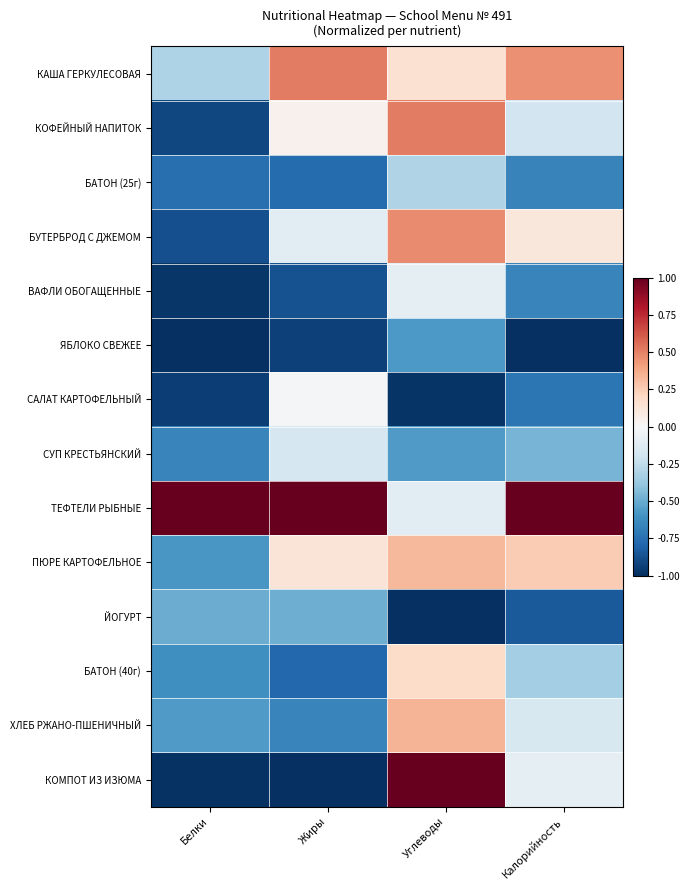

Reading left to right, list all the values displayed in this chart.

КАША ГЕРКУЛЕСОВАЯ: Белки=-0.3	Жиры=0.5	Углеводы=0.2	Калорийность=0.5
КОФЕЙНЫЙ НАПИТОК: Белки=-0.9	Жиры=0.0	Углеводы=0.5	Калорийность=-0.2
БАТОН (25г): Белки=-0.8	Жиры=-0.8	Углеводы=-0.3	Калорийность=-0.7
БУТЕРБРОД С ДЖЕМОМ: Белки=-0.9	Жиры=-0.1	Углеводы=0.5	Калорийность=0.1
ВАФЛИ ОБОГАЩЕННЫЕ: Белки=-1.0	Жиры=-0.9	Углеводы=-0.1	Калорийность=-0.7
ЯБЛОКО СВЕЖЕЕ: Белки=-1.0	Жиры=-0.9	Углеводы=-0.6	Калорийность=-1.0
САЛАТ КАРТОФЕЛЬНЫЙ: Белки=-0.9	Жиры=-0.0	Углеводы=-1.0	Калорийность=-0.7
СУП КРЕСТЬЯНСКИЙ: Белки=-0.7	Жиры=-0.2	Углеводы=-0.6	Калорийность=-0.5
ТЕФТЕЛИ РЫБНЫЕ: Белки=1.0	Жиры=1.0	Углеводы=-0.1	Калорийность=1.0
ПЮРЕ КАРТОФЕЛЬНОЕ: Белки=-0.6	Жиры=0.1	Углеводы=0.3	Калорийность=0.3
ЙОГУРТ: Белки=-0.5	Жиры=-0.5	Углеводы=-1.0	Калорийность=-0.8
БАТОН (40г): Белки=-0.6	Жиры=-0.8	Углеводы=0.2	Калорийность=-0.3
ХЛЕБ РЖАНО-ПШЕНИЧНЫЙ: Белки=-0.6	Жиры=-0.7	Углеводы=0.3	Калорийность=-0.2
КОМПОТ ИЗ ИЗЮМА: Белки=-1.0	Жиры=-1.0	Углеводы=1.0	Калорийность=-0.1